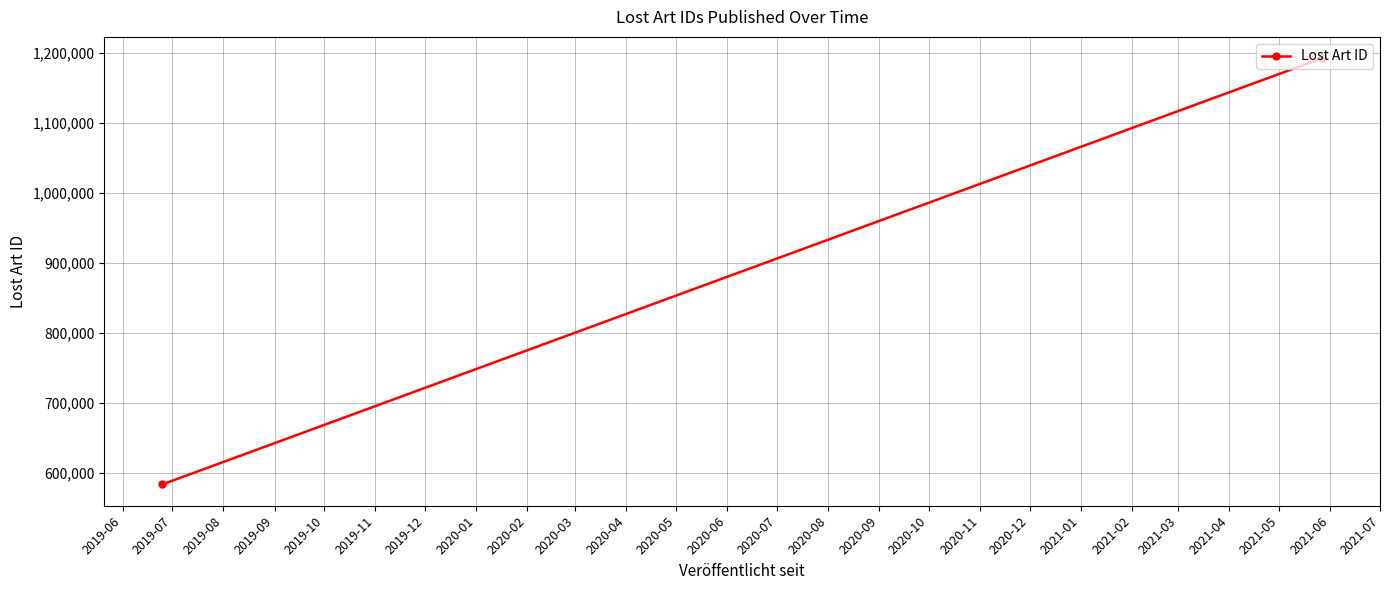

Is it true that the value at 2019-06 is 583604?

True